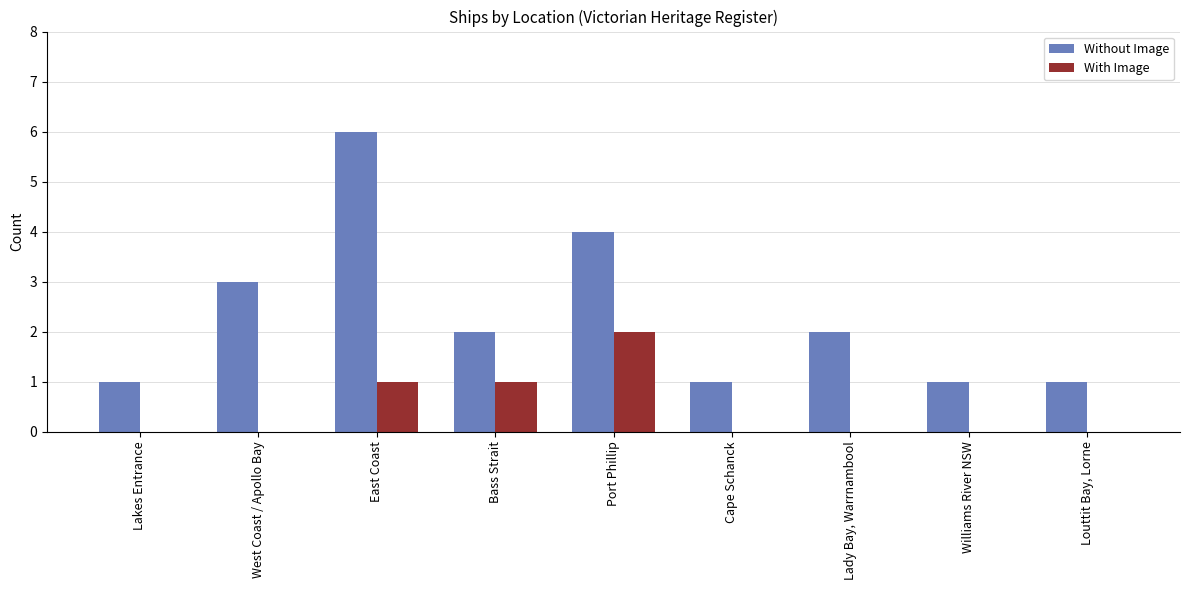

The value of Without Image at East Coast is 1. True or false?

False